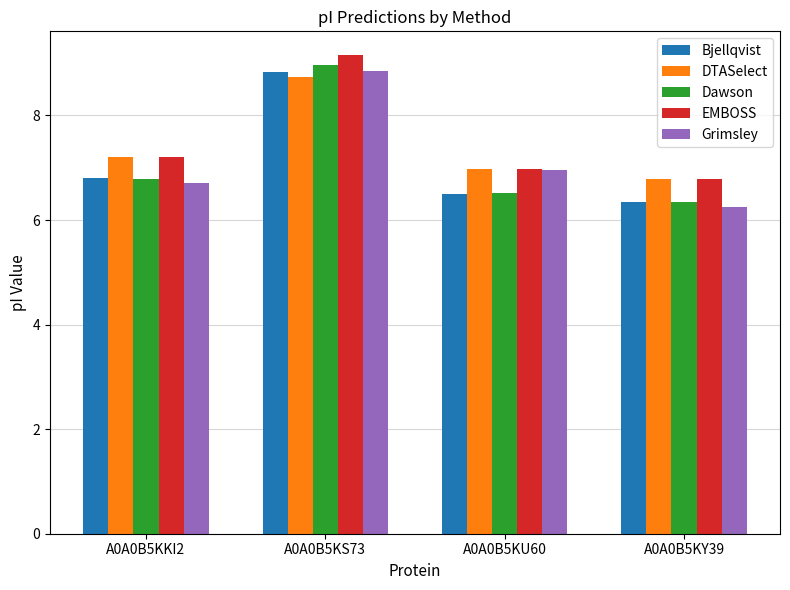

Between A0A0B5KKI2 and A0A0B5KY39, which series saw the biggest shift?

Bjellqvist